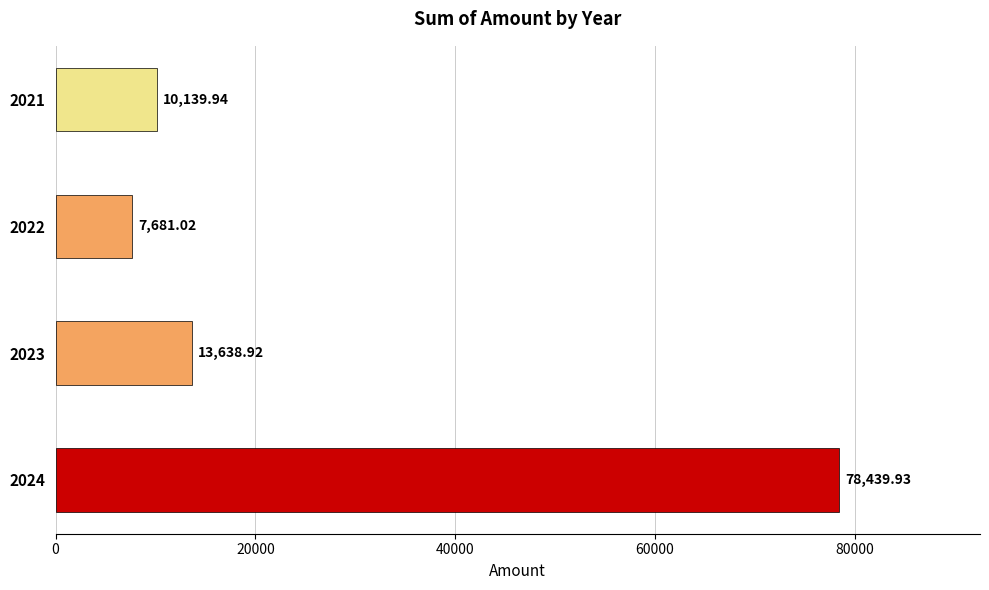

Rank the categories by value from lowest to highest.

2022, 2021, 2023, 2024